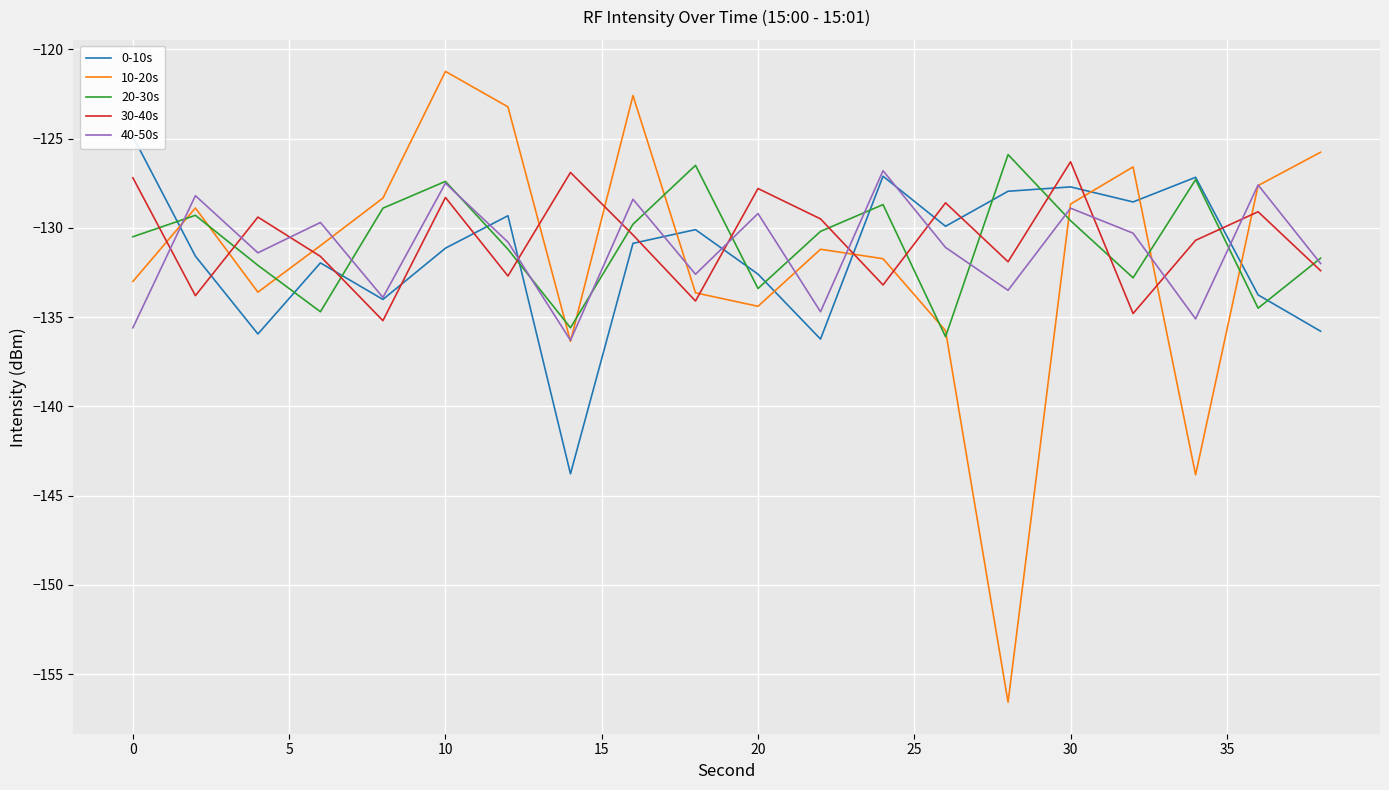

How many times do 10-20s and 30-40s cross each other?

11